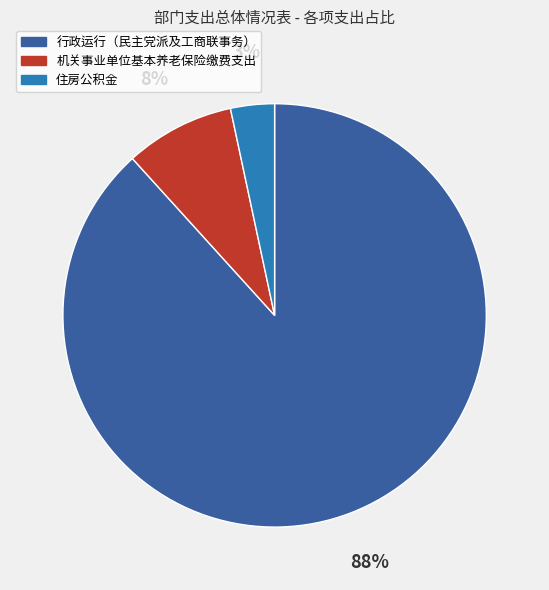

Is it true that 机关事业单位基本养老保险缴费支出 is 17% of the pie?

False